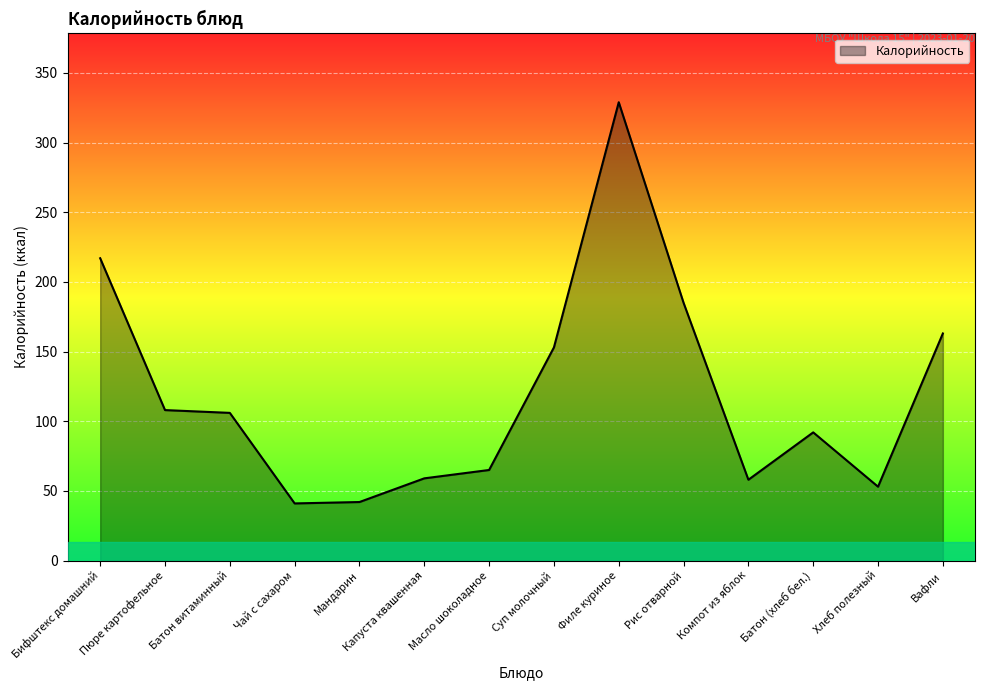

How many values are below 106?

7